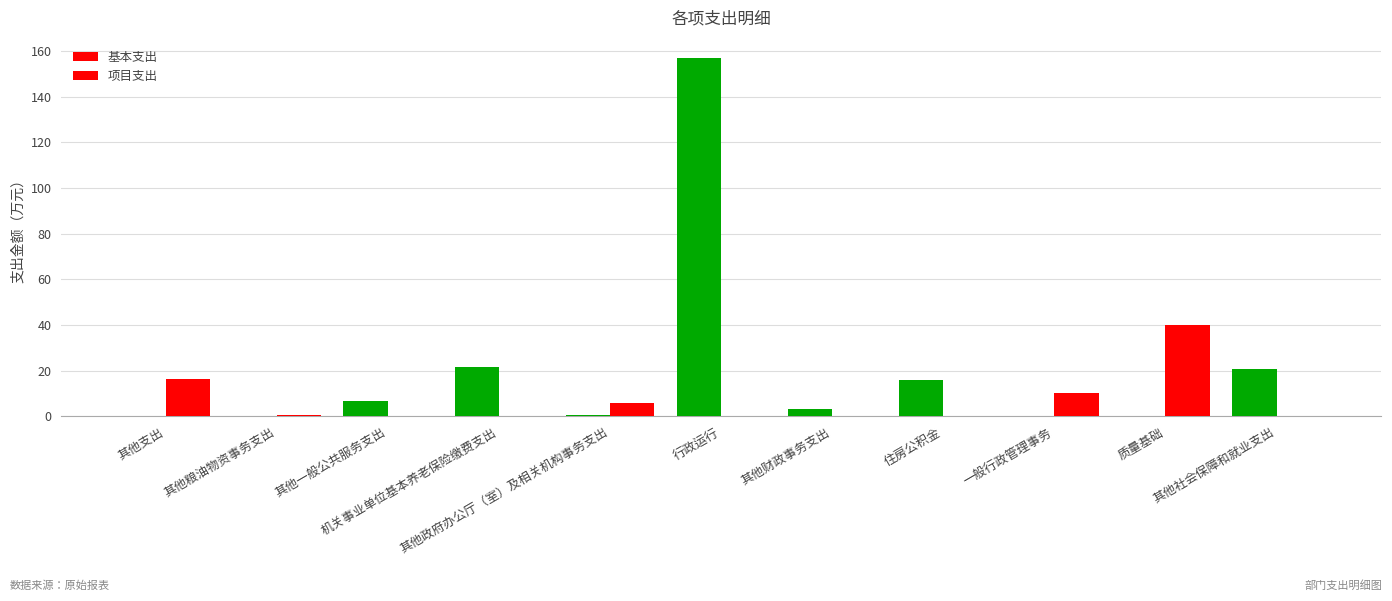

How many groups of bars are there?

11